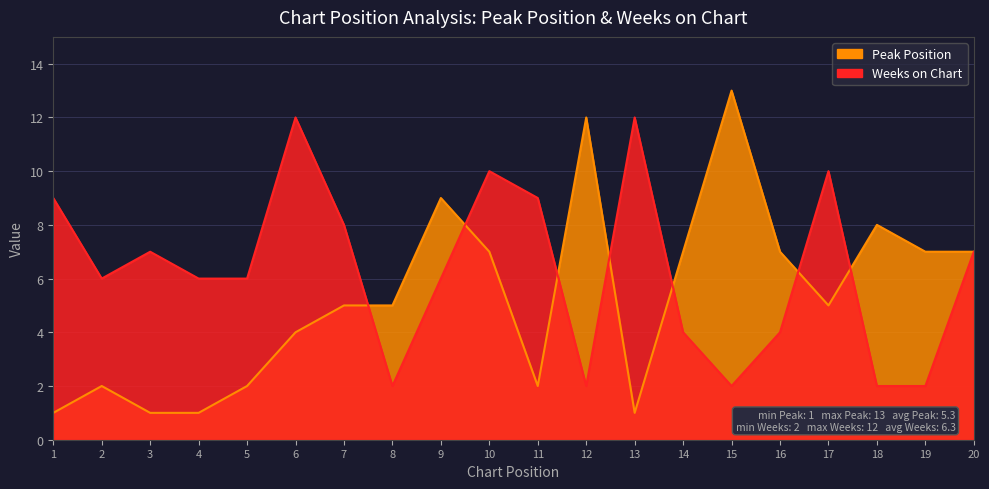

Which label corresponds to the largest value in the chart?

15